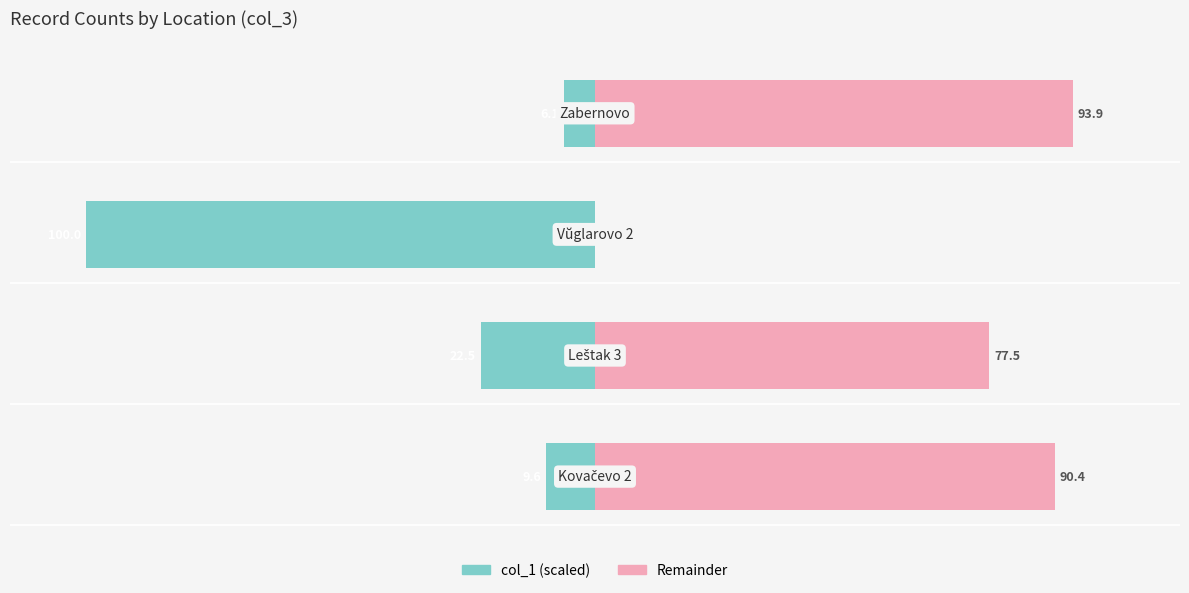

Reading left to right, what are all the values shown in this chart?

col_1 (left): 0=-9.6	1=-22.5	2=-100.0	3=-6.1
col_1 (right): 0=90.4	1=77.5	2=0.0	3=93.9